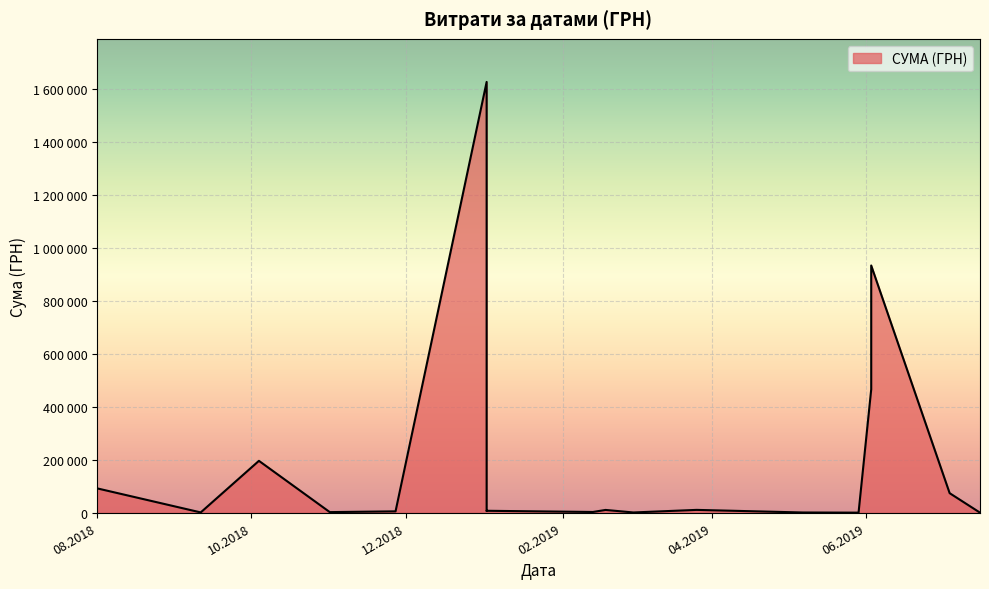

How many interior local peaks (higher than both neighbors) does the data have?

6